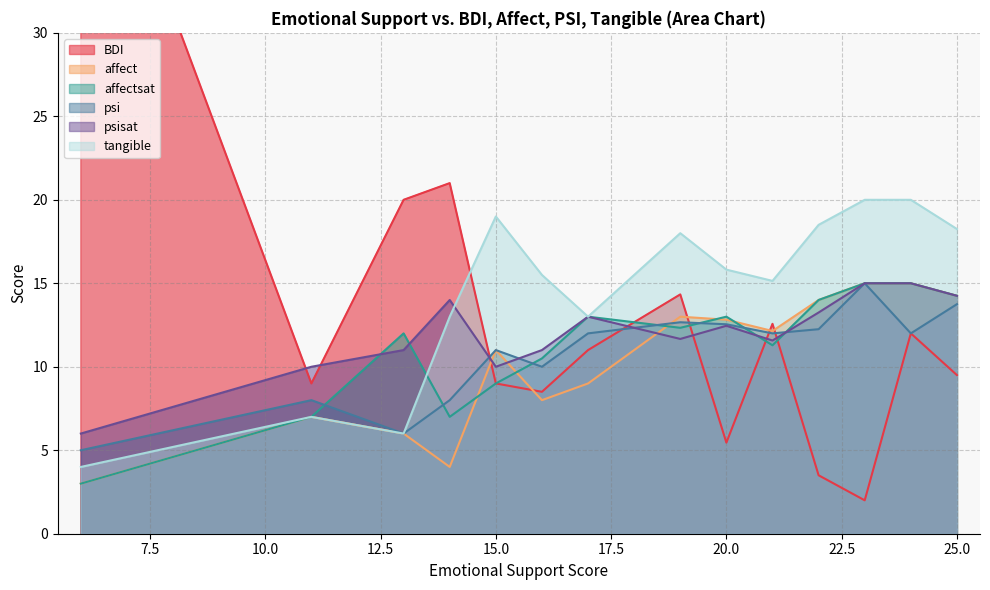

Is it true that affect equals 1 at 6?

False